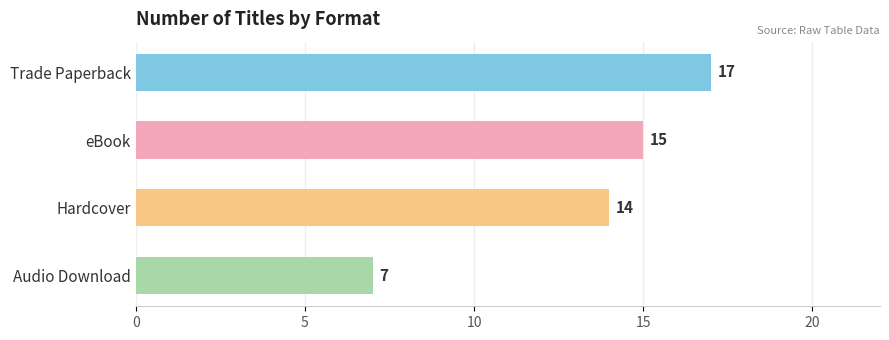

Rank the categories by value from highest to lowest.

Trade Paperback, eBook, Hardcover, Audio Download